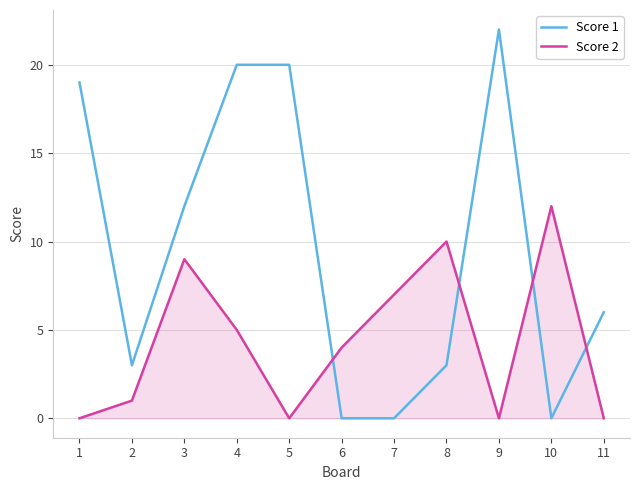

What is the maximum value shown in the chart?

22